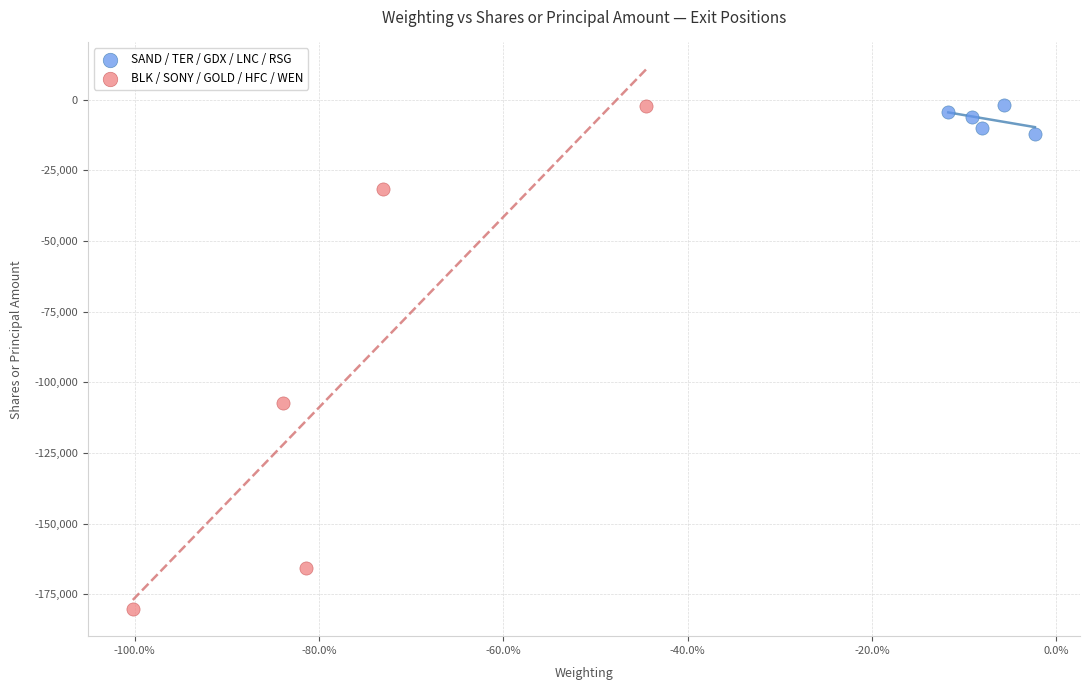

Which series reaches the minimum Y coordinate?

BLK / SONY / GOLD / HFC / WEN